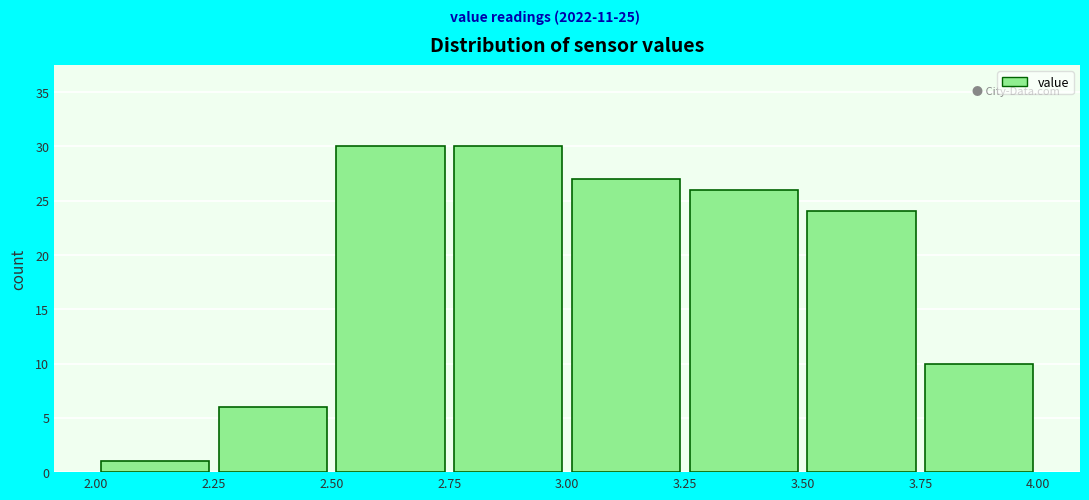

Reading left to right, transcribe this chart: for each bar, give the range it covers on the x-axis and its height. The values are not printed on the chart, so give them approximately, as read against the axis.

2.00 to 2.25: 1
2.25 to 2.50: 6
2.50 to 2.75: 30
2.75 to 3.00: 30
3.00 to 3.25: 27
3.25 to 3.50: 26
3.50 to 3.75: 24
3.75 to 4.00: 10